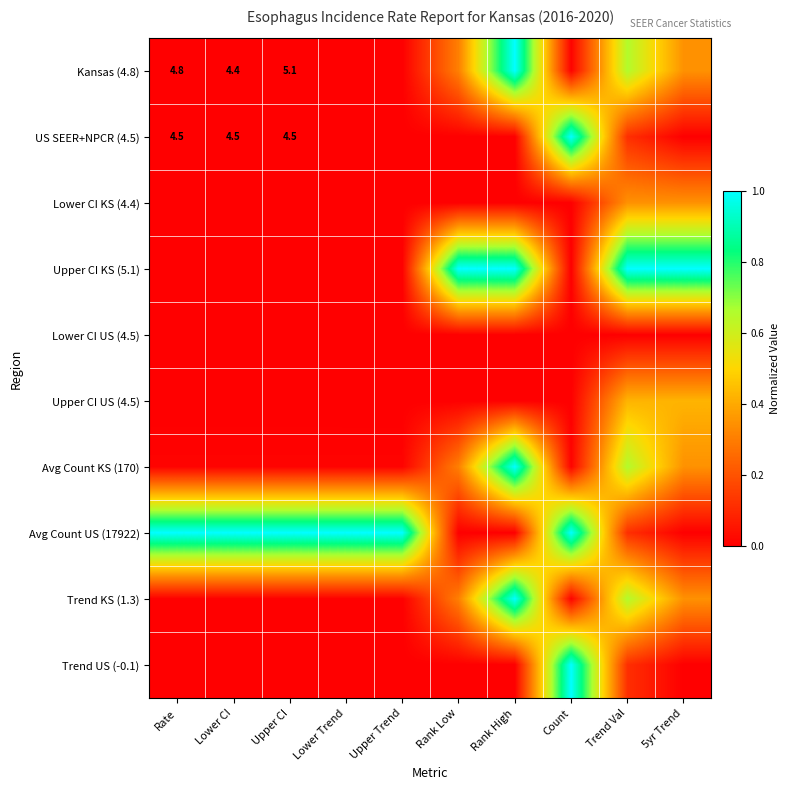

List the series in order of their peak value, lowest first.

Lower CI US (4.5), Lower CI KS (4.4), Upper CI US (4.5), Kansas (4.8), US SEER+NPCR (4.5), Upper CI KS (5.1), Avg Count KS (170), Avg Count US (17922), Trend KS (1.3), Trend US (-0.1)